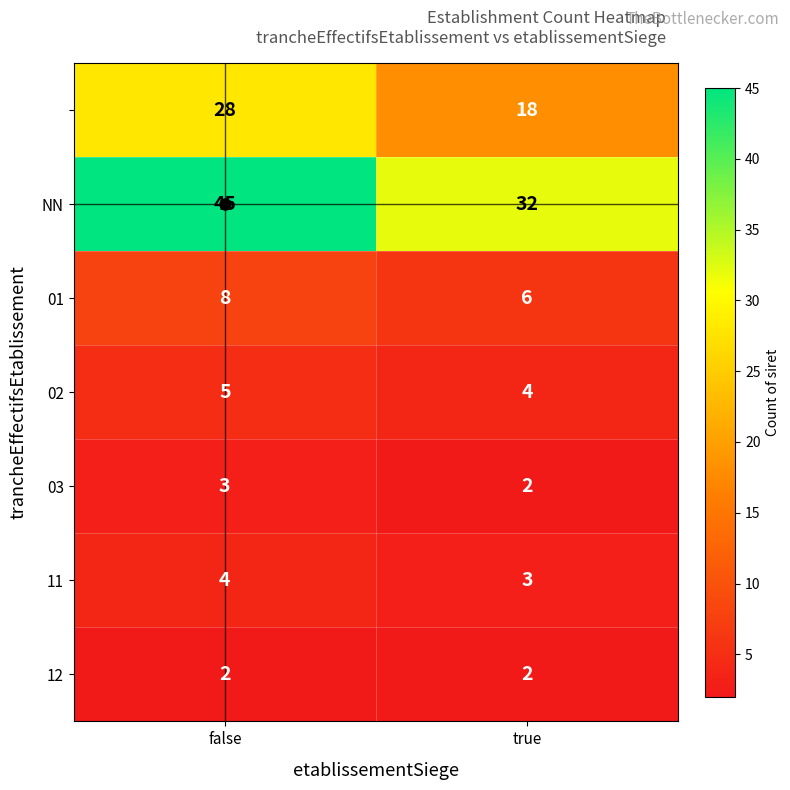

At which category does the chart reach its peak across all series?

false